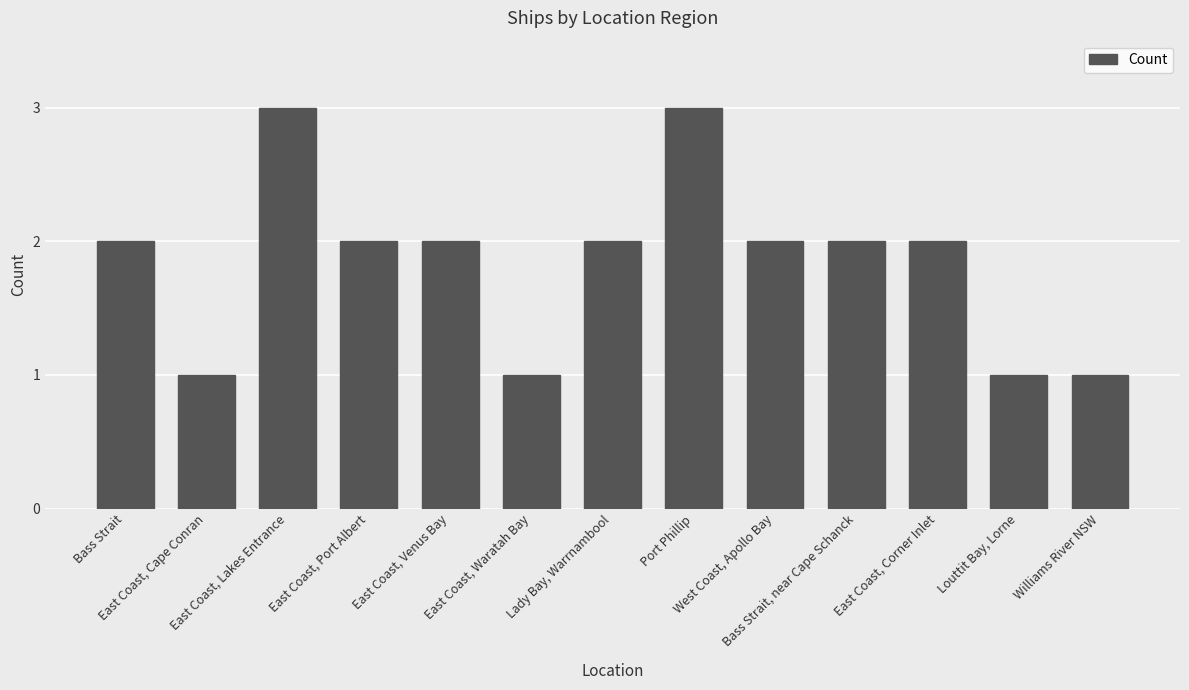

Are the bars grouped side by side (vs. stacked)?

No